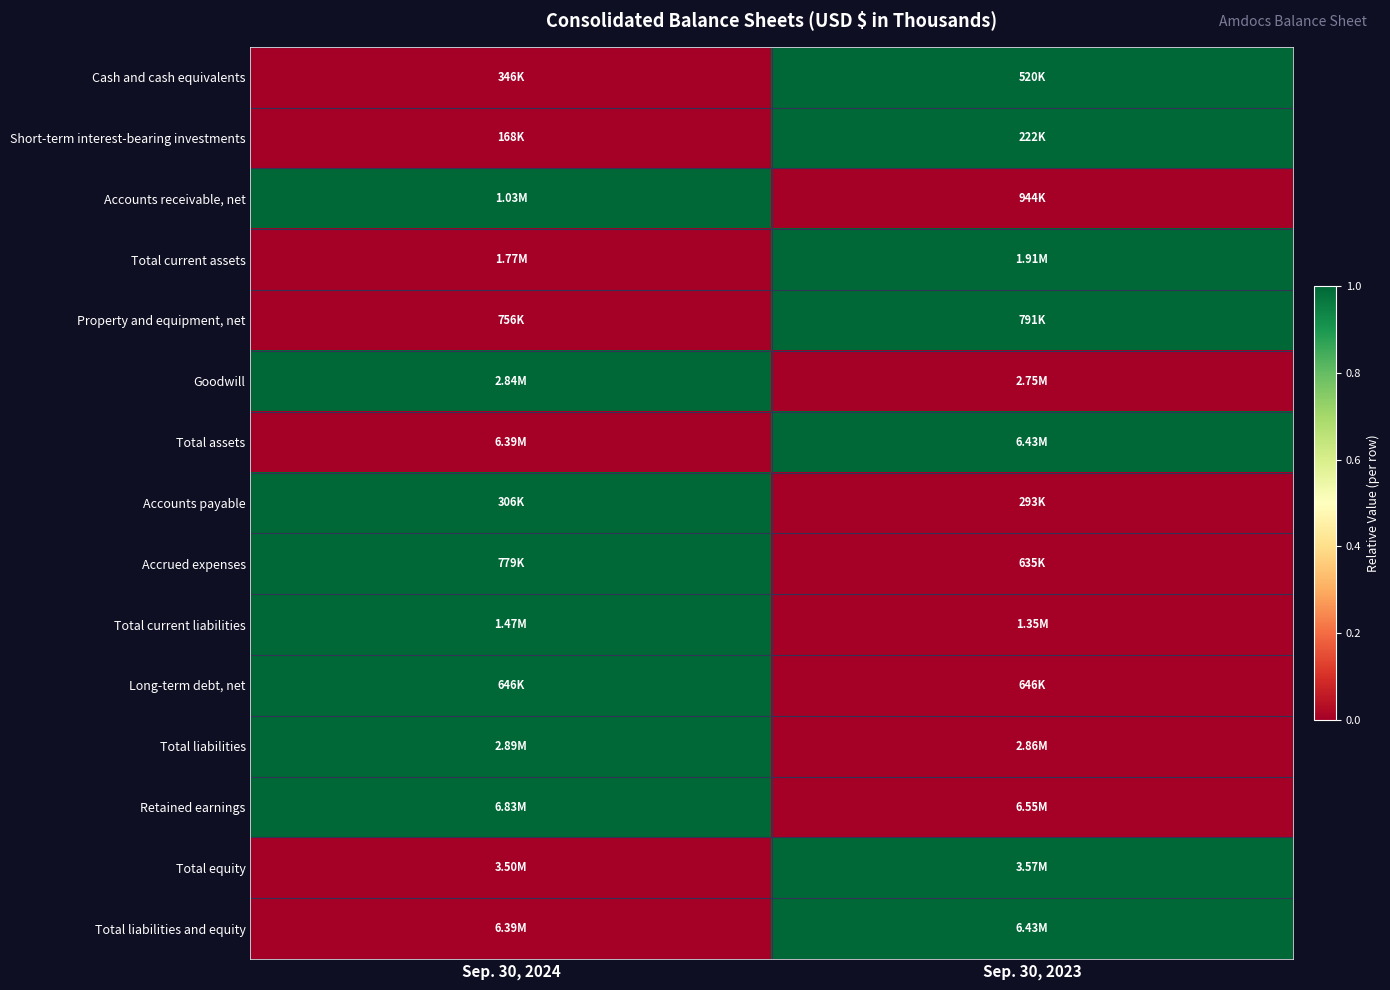

List the series in order of their peak value, lowest first.

Cash and cash equivalents, Short-term interest-bearing investments, Accounts receivable, net, Total current assets, Property and equipment, net, Goodwill, Total assets, Accounts payable, Accrued expenses, Total current liabilities, Long-term debt, net, Total liabilities, Retained earnings, Total equity, Total liabilities and equity